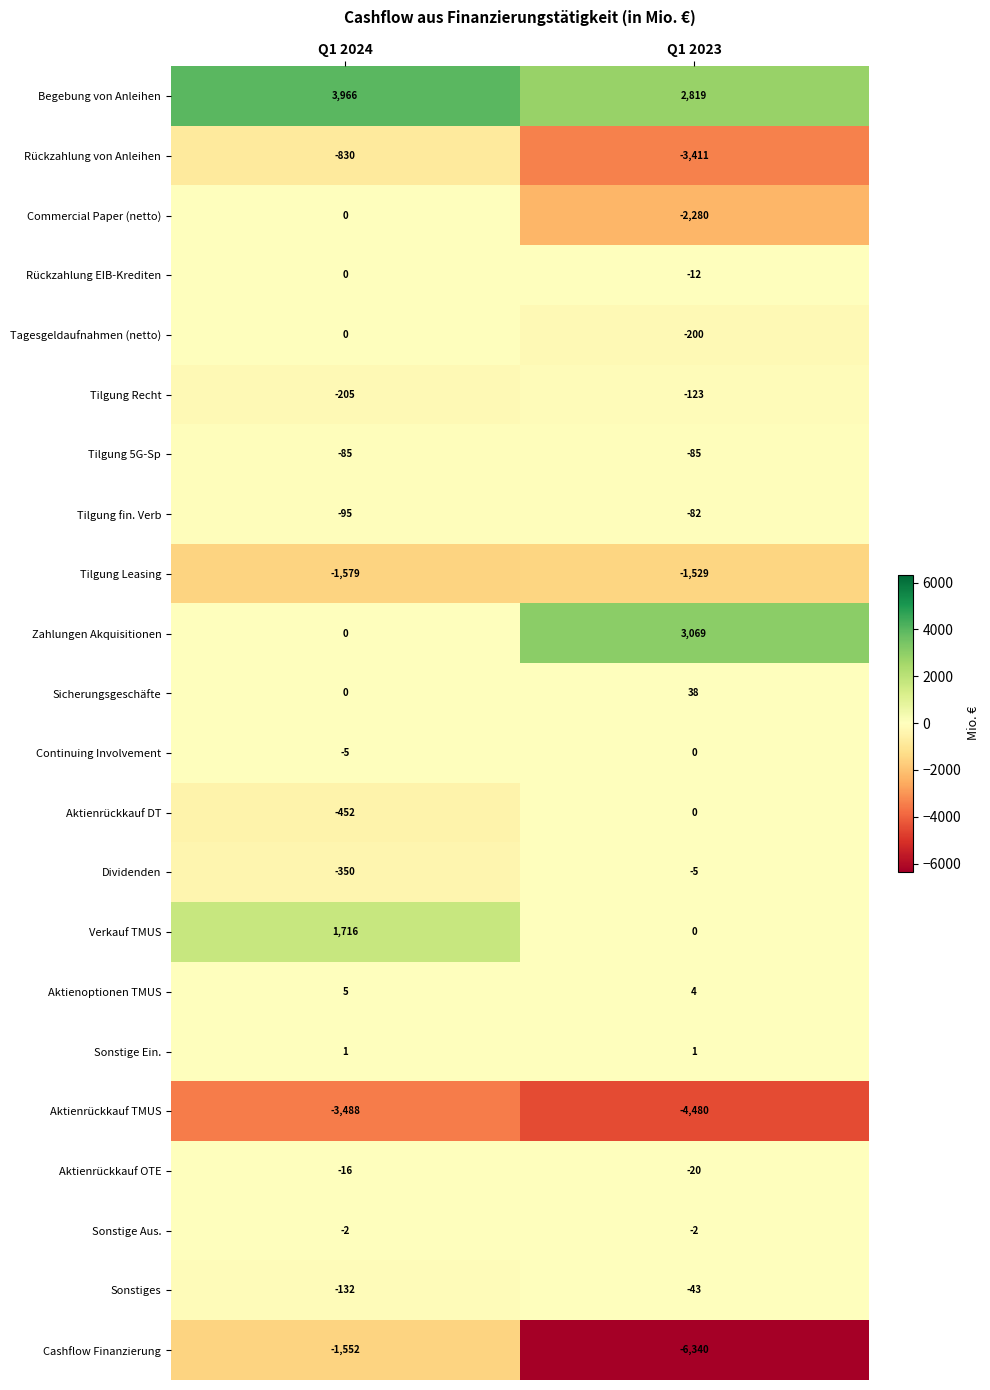

Which series has the largest total across all categories?

Begebung von Anleihen